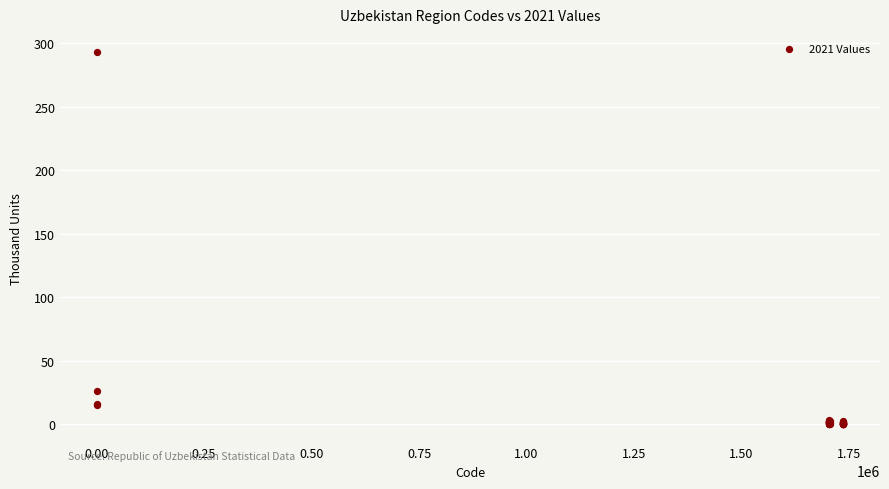

What Y value in the scatter plot is closest to 146?

26.2